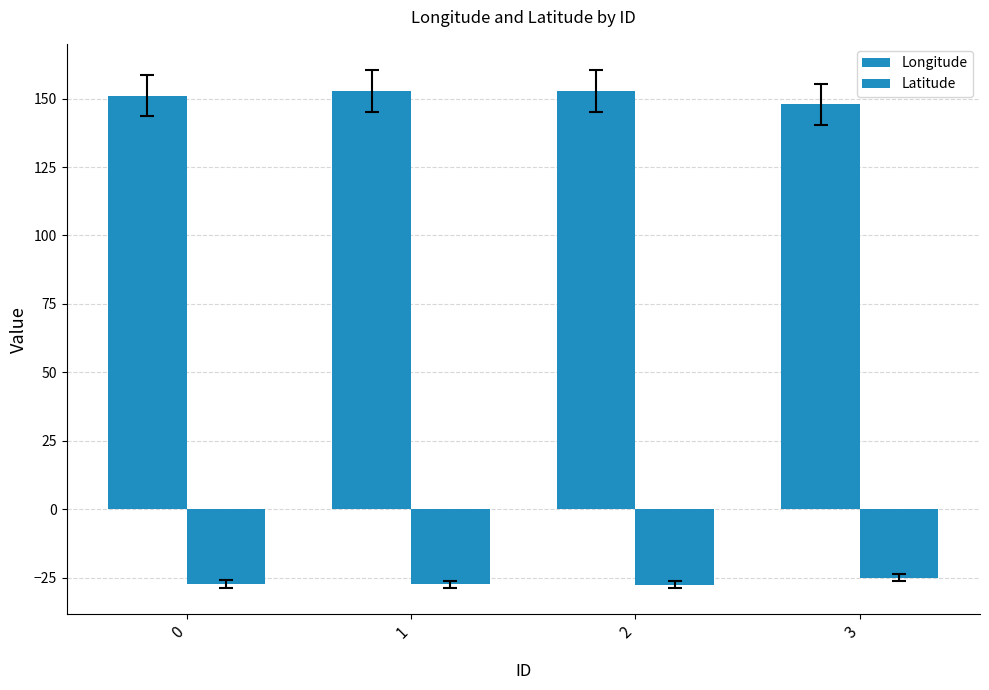

How many distinct data groups are displayed?

2